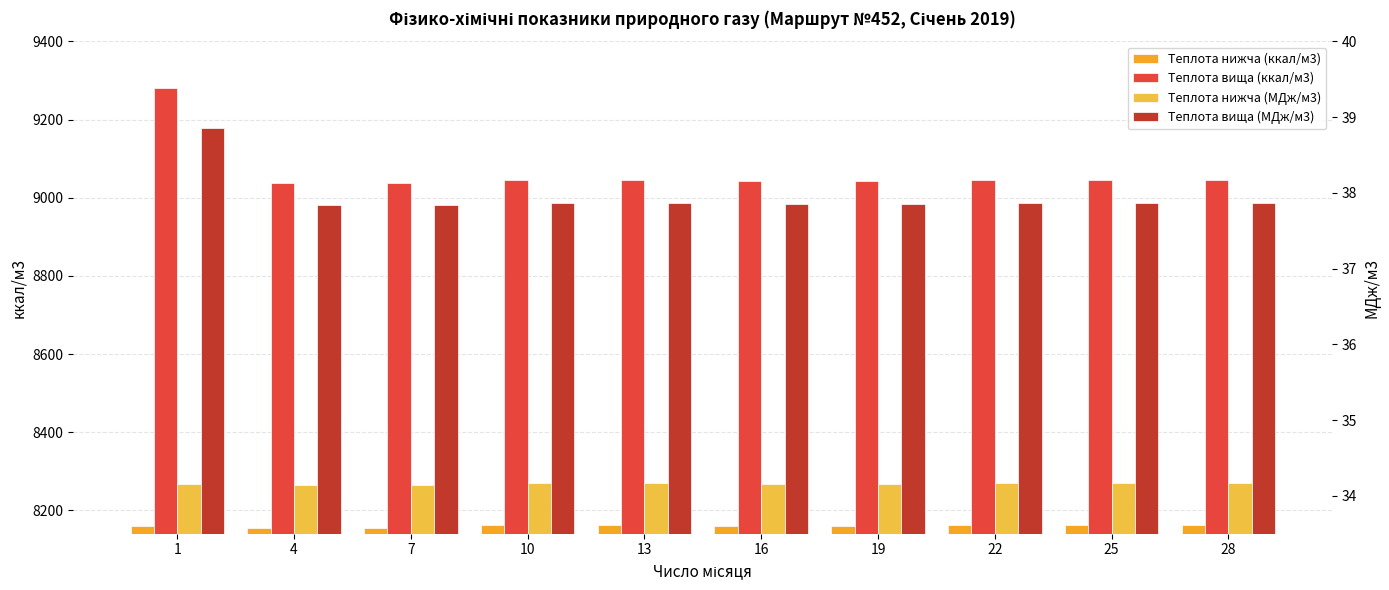

Reading left to right, what are all the values shown in this chart?

Теплота нижча (ккал/м3): 1=8159.0	4=8154.2	7=8154.2	10=8161.4	13=8161.4	16=8159.0	19=8159.0	22=8161.4	25=8161.4	28=8161.4
Теплота вища (ккал/м3): 1=9281.6	4=9037.9	7=9037.9	10=9045.1	13=9045.1	16=9042.7	19=9042.7	22=9045.1	25=9045.1	28=9045.1
Теплота нижча (МДж/м3): 1=34.2	4=34.1	7=34.1	10=34.2	13=34.2	16=34.2	19=34.2	22=34.2	25=34.2	28=34.2
Теплота вища (МДж/м3): 1=38.9	4=37.8	7=37.8	10=37.9	13=37.9	16=37.9	19=37.9	22=37.9	25=37.9	28=37.9